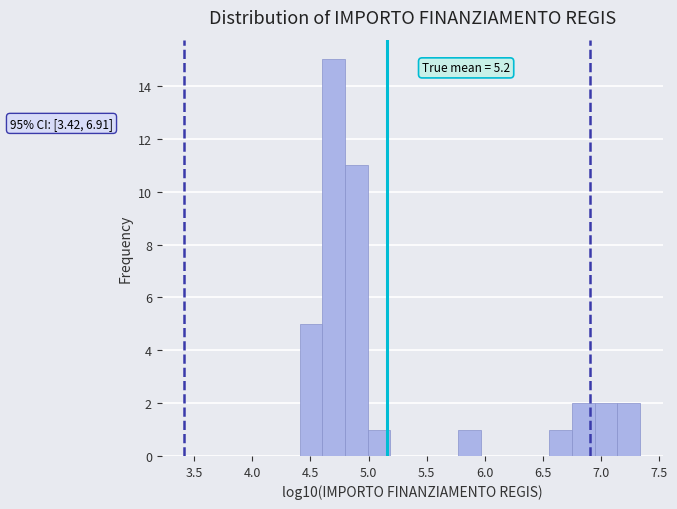

Read against the x-axis, roughly where is the centre of the tallest bar?

4.70